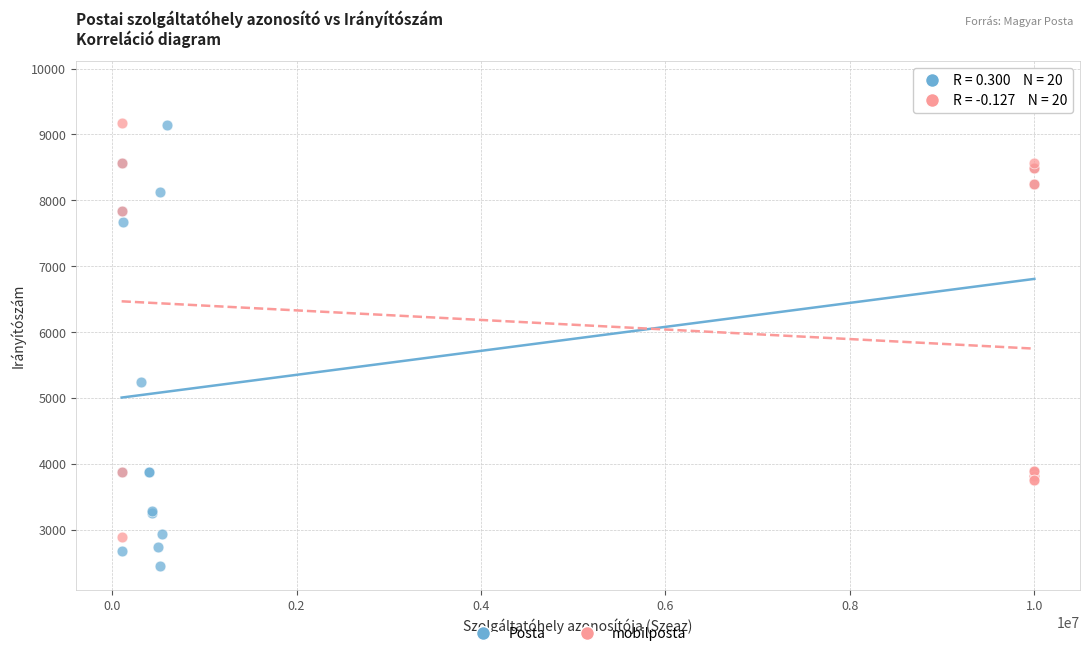

Which series contains the lowest Y value?

Posta